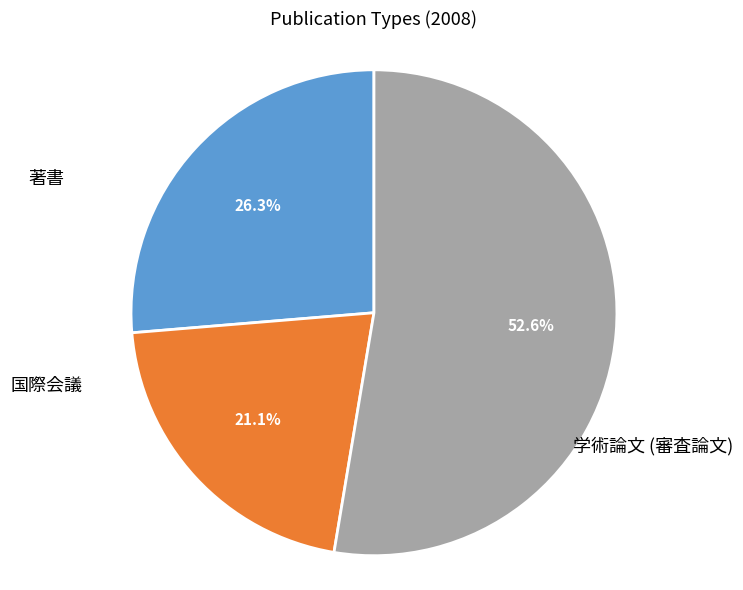

The 国際会議 slice represents 21% of the pie. True or false?

True